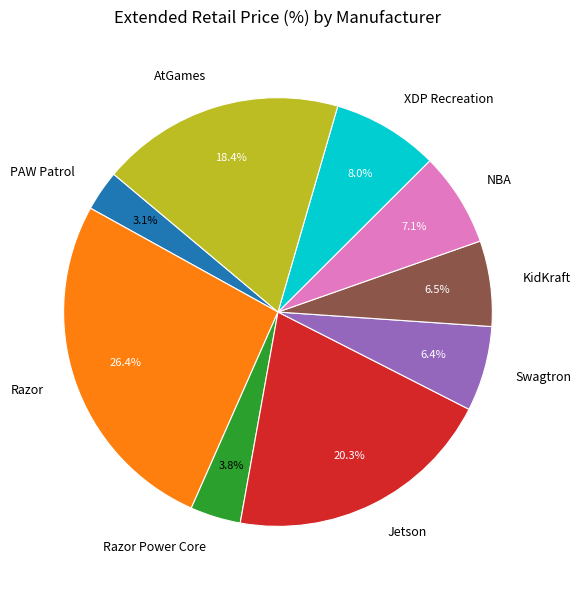

What percentage is the Razor slice, to the nearest percent?

26%